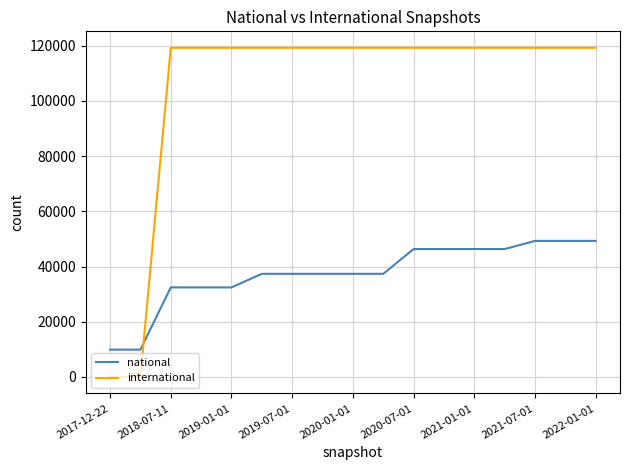

What is the maximum value for international?

119234